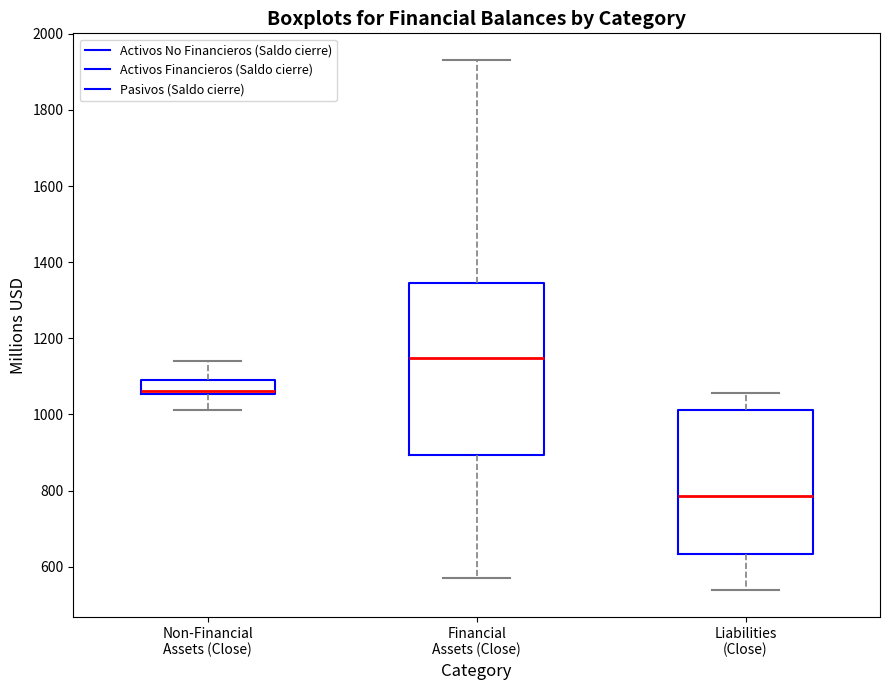

Reading left to right, read every box against the y-axis: the position of its median line, the range the box covers, and the ends of its whiskers. The values are not printed on the chart, so give them approximately, as read against the axis.

Non-Financial Assets (Close): median 1060 (just above the box's lower edge), box 1060 to 1100, whiskers 1020 to 1140
Financial Assets (Close): median 1140, box 900 to 1340, whiskers 580 to 1940
Liabilities (Close): median 780, box 640 to 1020, whiskers 540 to 1060